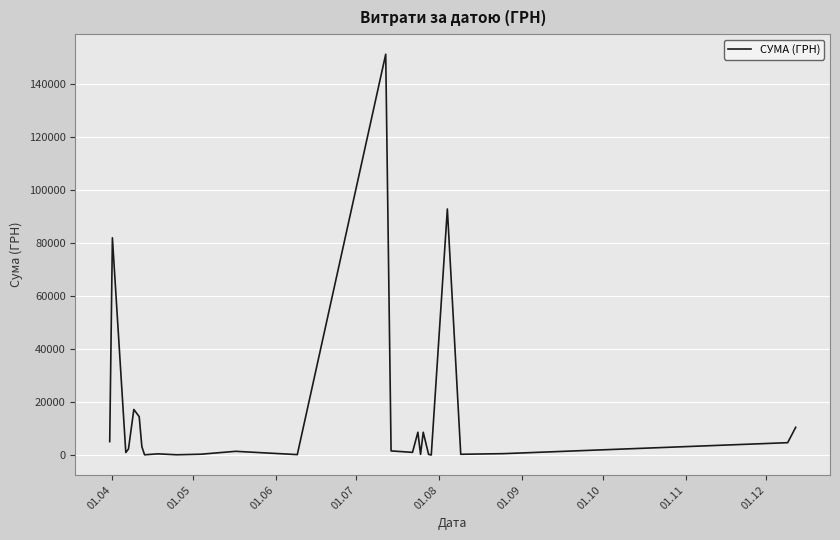

What is the greatest value displayed?

151115.9